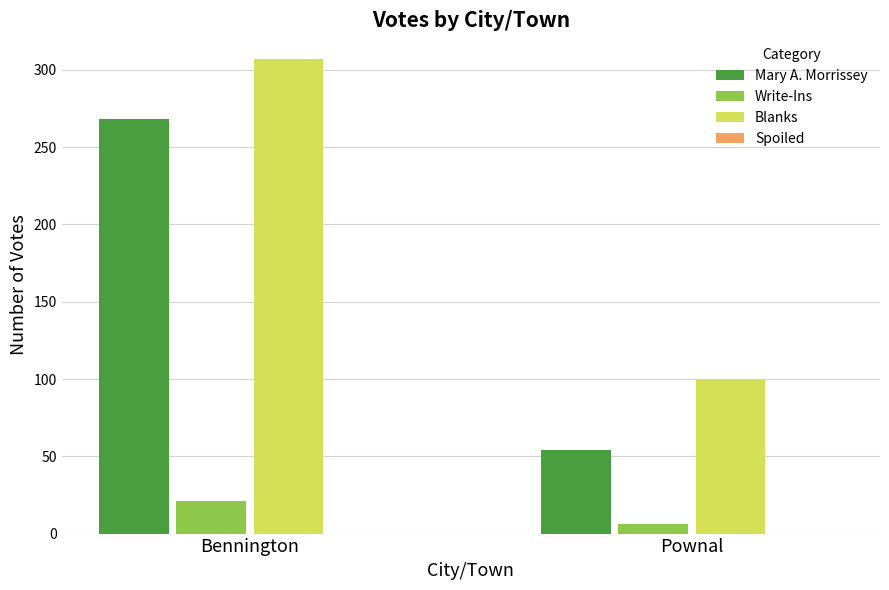

List the series in order of their peak value, lowest first.

Write-Ins, Mary A. Morrissey, Blanks